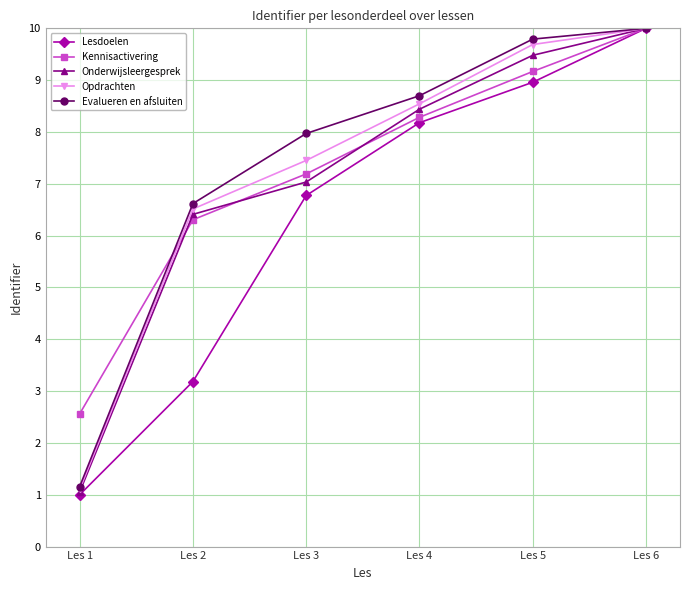

Rank the categories by Lesdoelen value from highest to lowest.

Les 6, Les 5, Les 4, Les 3, Les 2, Les 1